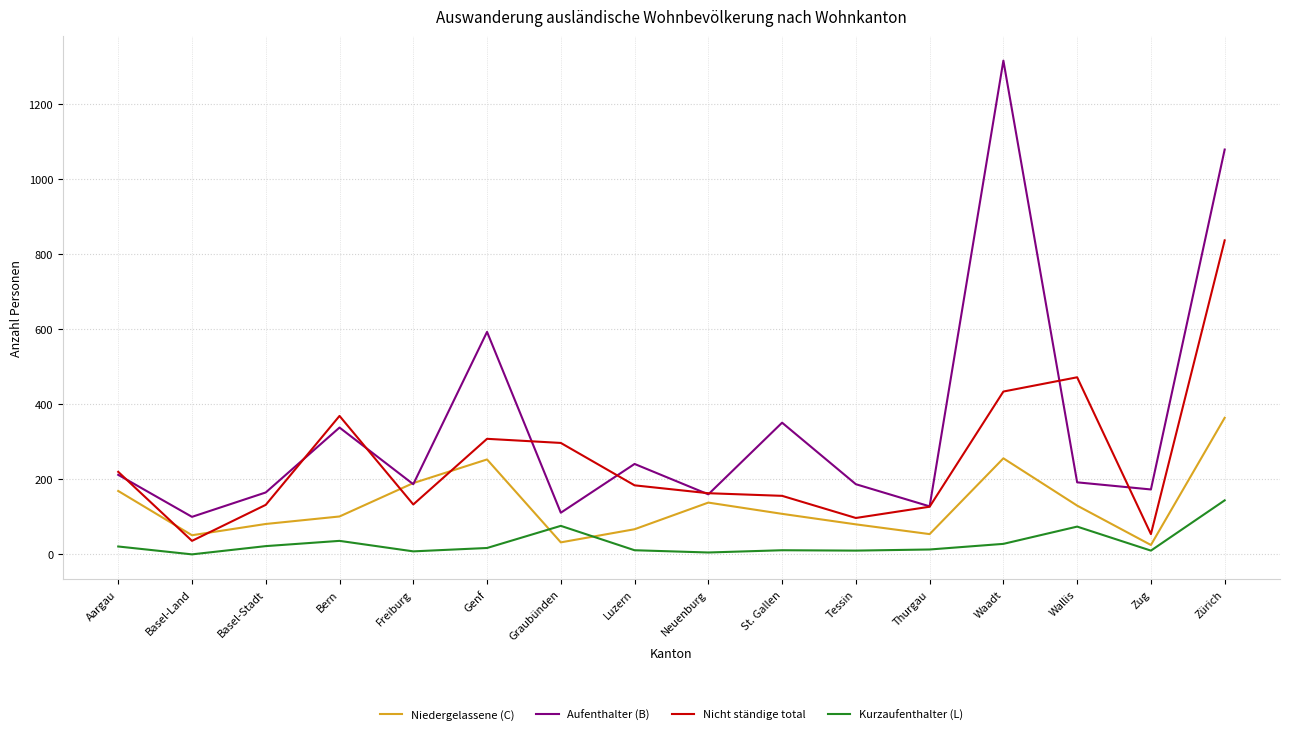

What is the sum of the Niedergelassene (C) values at Graubünden and Tessin?

112